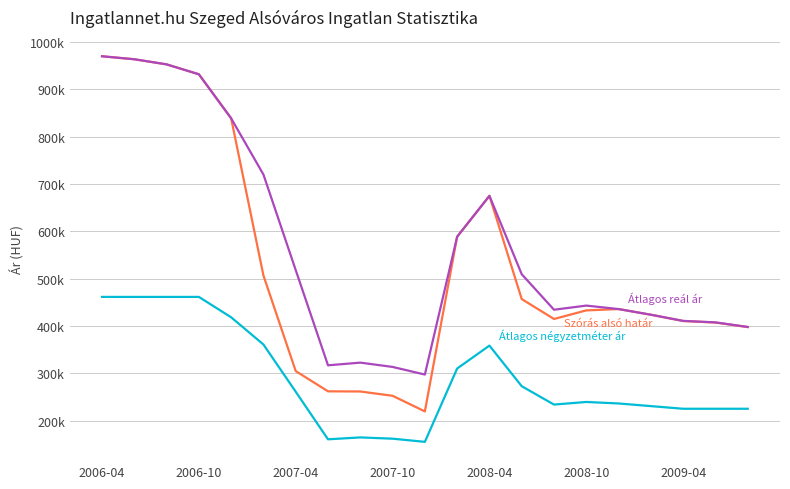

Reading left to right, transcribe all the data shown in this chart.

Átlagos négyzetméter ár: 461538	461538	461538	461538	418461	361025	261277	160845	164830	162155	155449	310323	358694	272931	234181	239691	236519	230934	225348	225348	225348
Szórás alsó határ: 969693	963361	952559	931666	838579	506698	304899	262174	261814	252734	219723	588664	674940	456995	414922	433059	435867	423902	410601	407418	397812
Átlagos reál ár: 969693	963361	952559	931666	838579	719917	518118	317096	322752	313672	297572	588664	674940	509460	434458	443191	435867	423902	410917	407734	398128